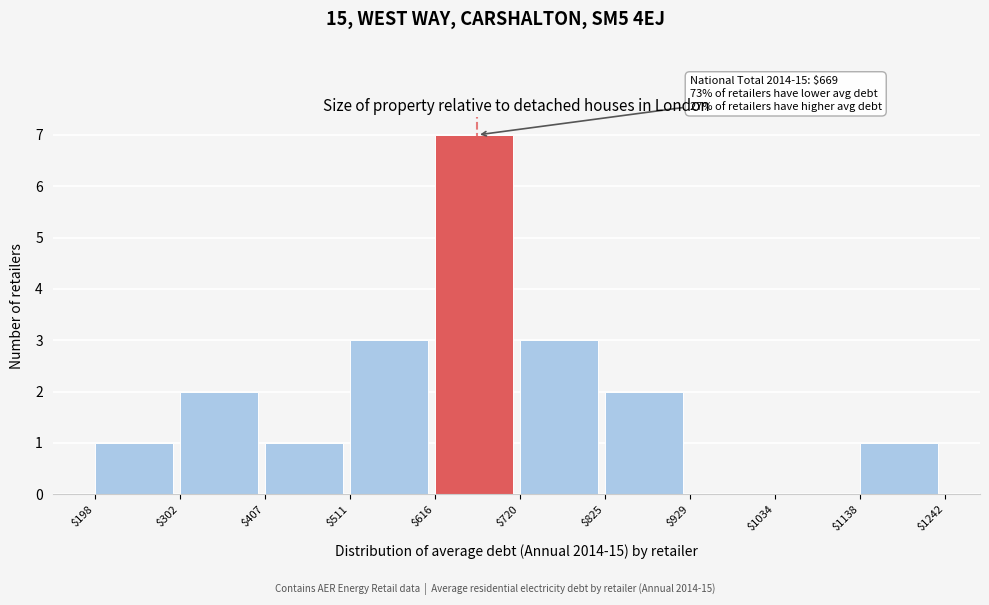

Which range on the x-axis has the tallest bar?

$616 to $720